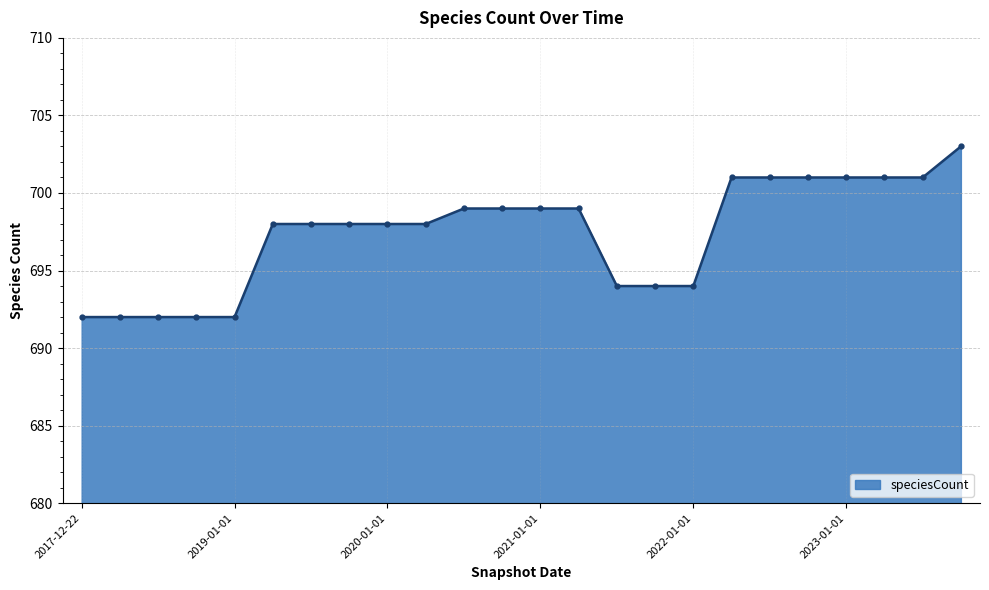

What is the value of the 14th point from the left?

699